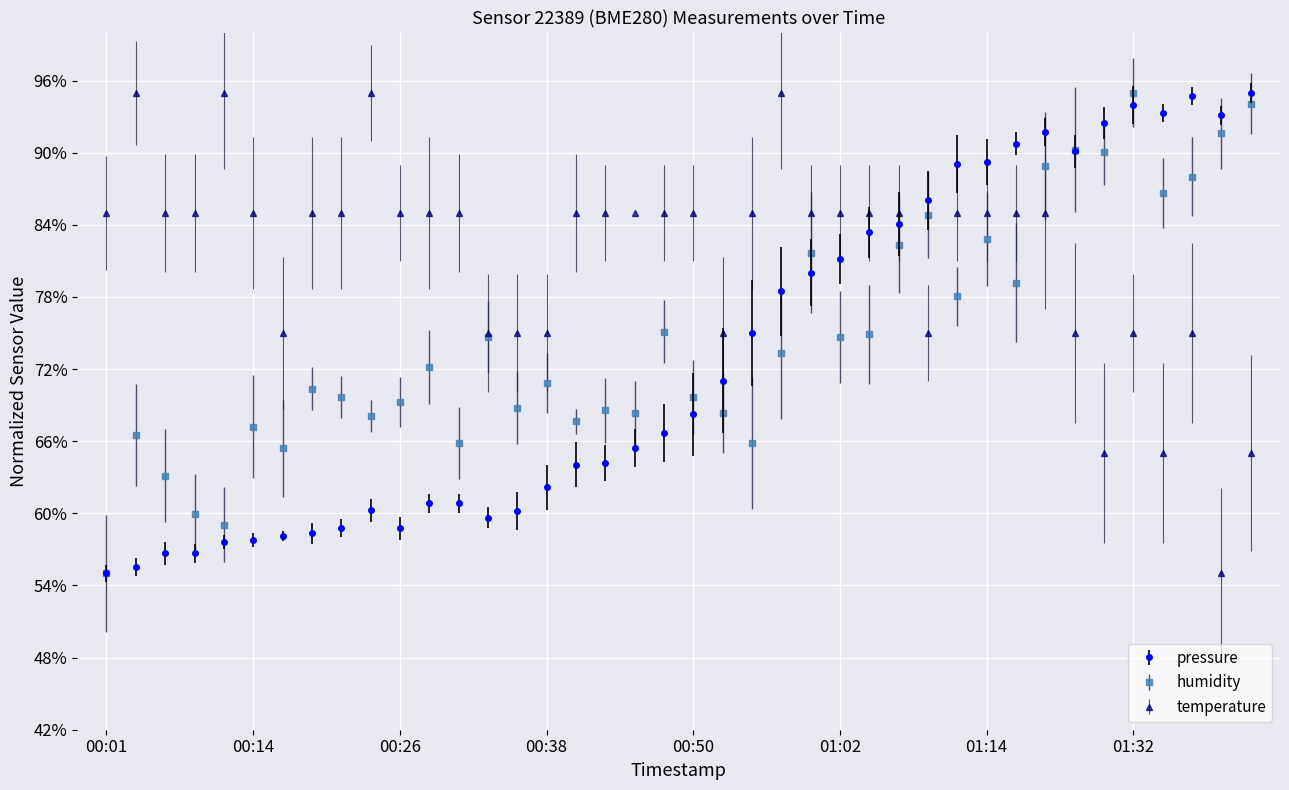

True or false: humidity has more than 1 interior local peaks.

True